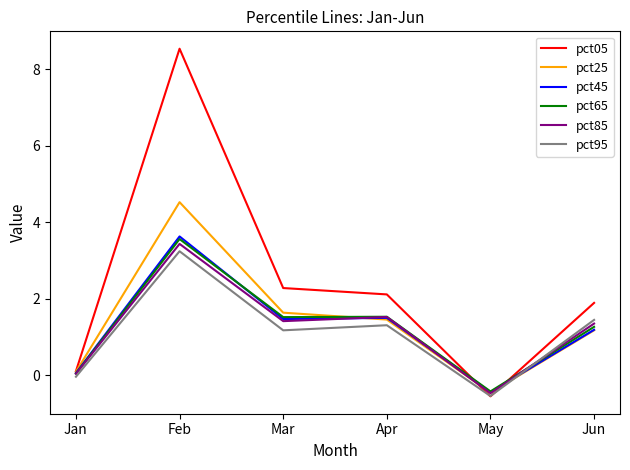

True or false: pct05 and pct25 intersect in this chart.

True